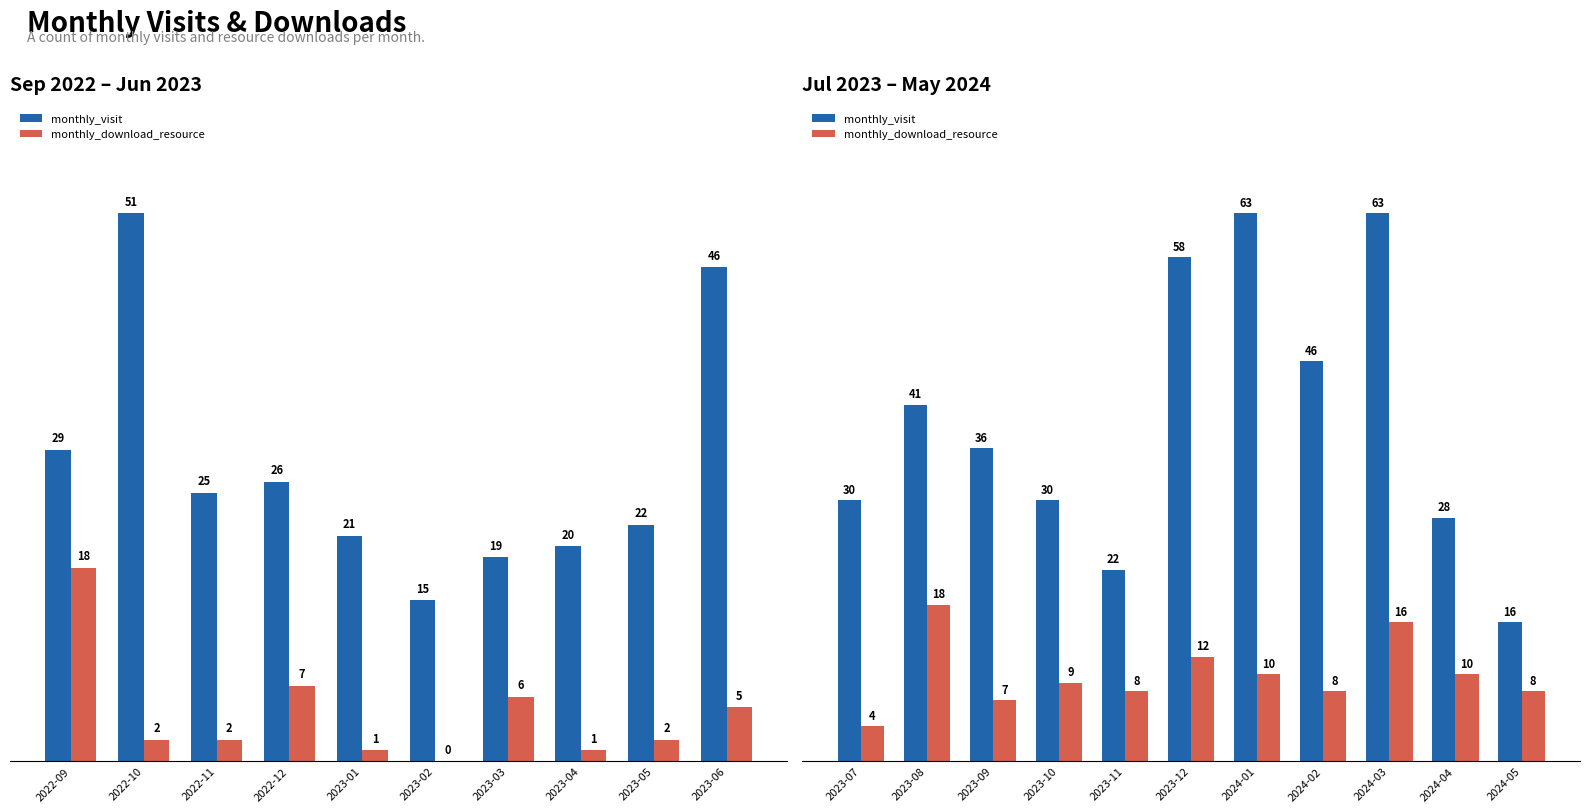

How many categories are shown in the chart?

11